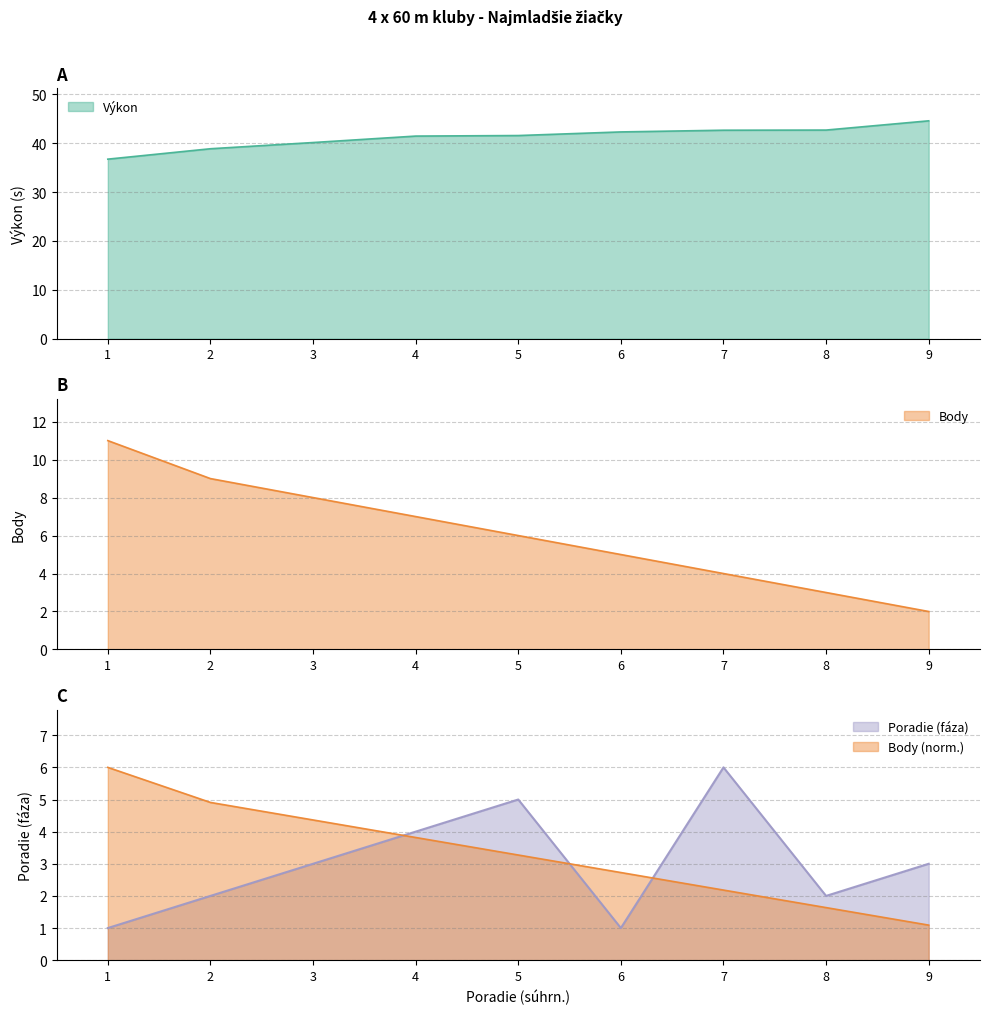

True or false: Body and Výkon cross at least once.

False